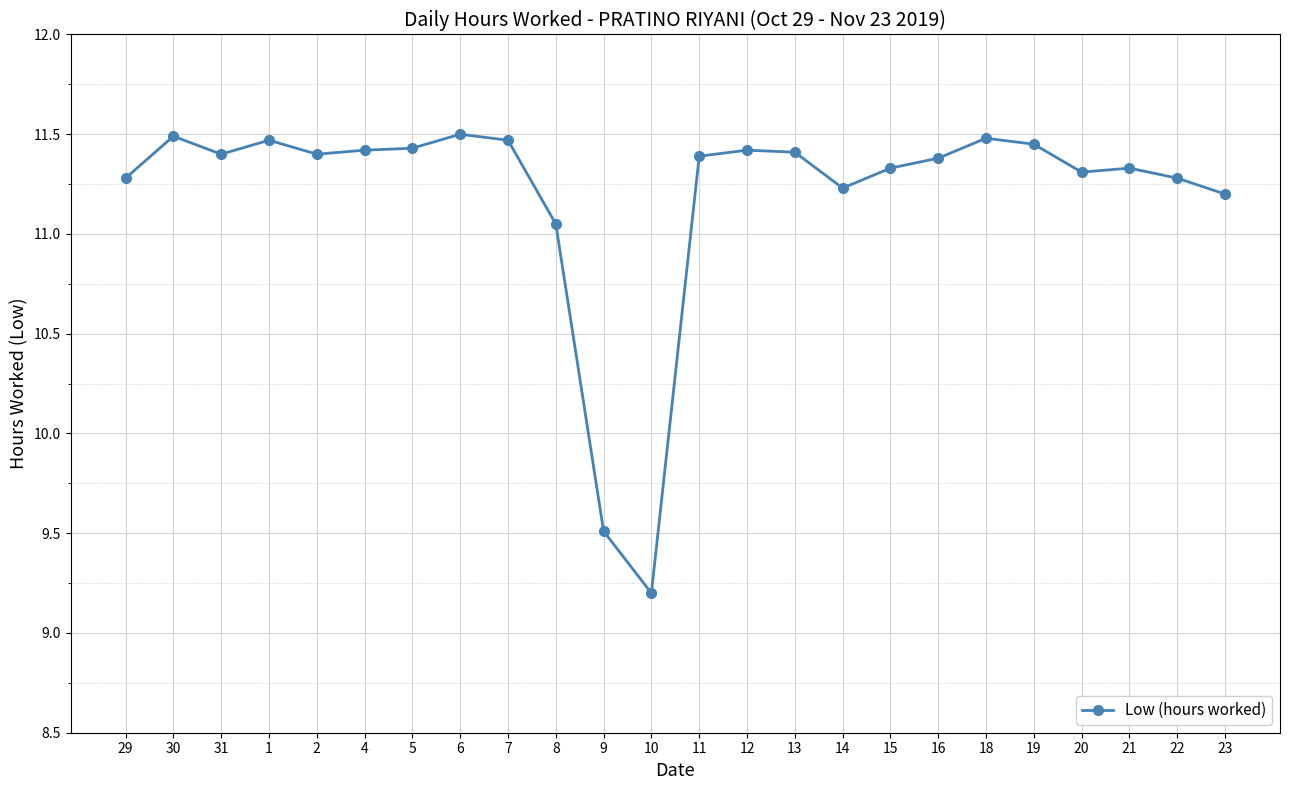

What is the ratio of the value at 16 to the value at 22?

1.0